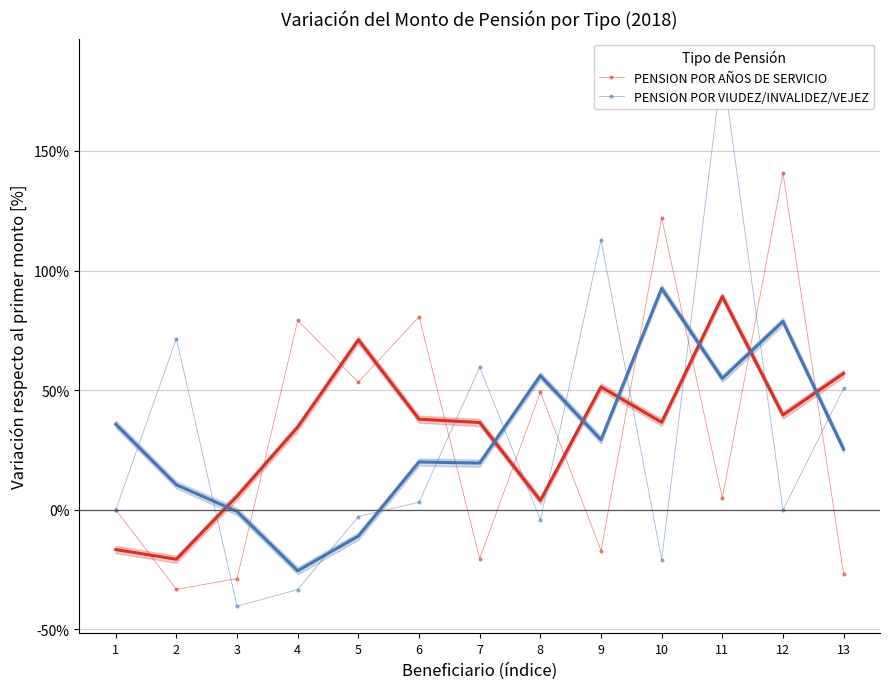

Where do PENSION POR AÑOS DE SERVICIO and PENSION POR VIUDEZ/INVALIDEZ/VEJEZ first cross each other?

2 and 3